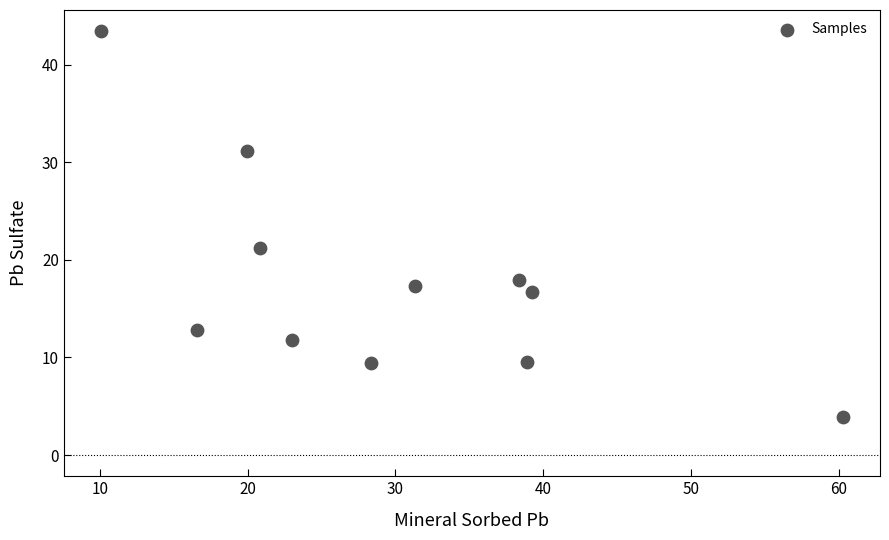

What Y value in the scatter plot is closest to 23?

21.2